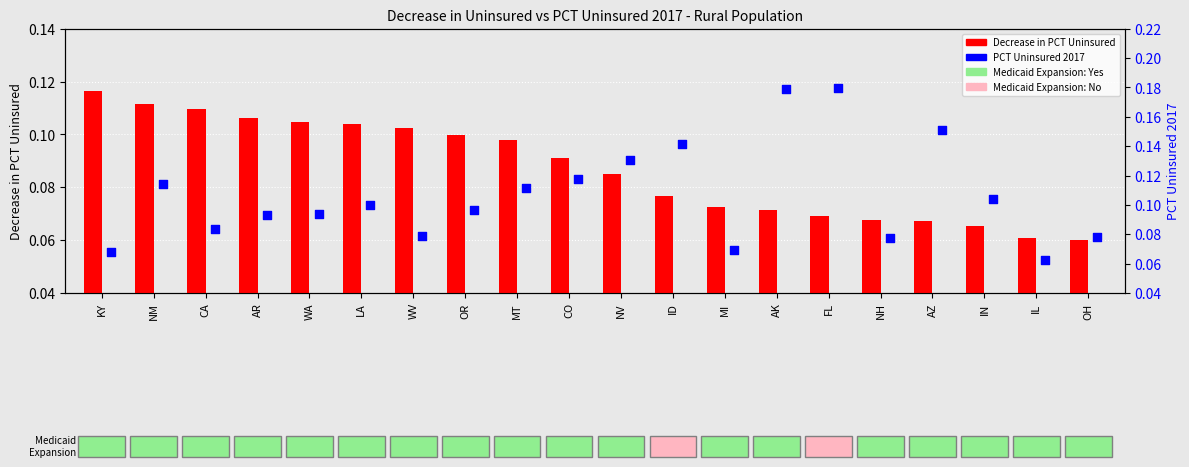

Which series has the largest total across all categories?

PCT Uninsured 2017